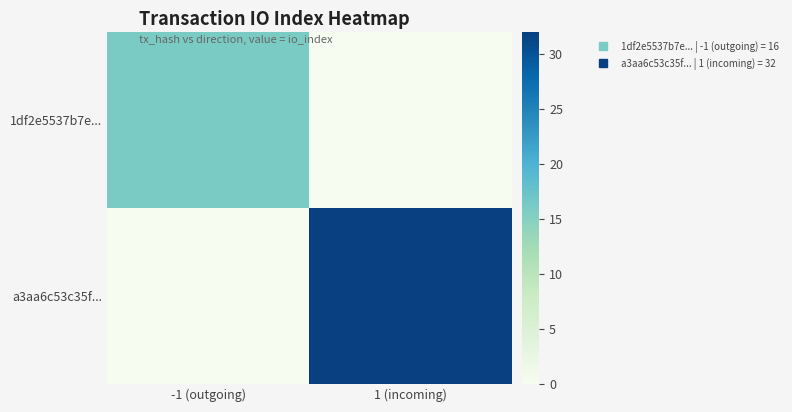

Reading left to right, list all the values displayed in this chart.

1df2e5537b7e...: -1 (outgoing)=16	1 (incoming)=0
a3aa6c53c35f...: -1 (outgoing)=0	1 (incoming)=32